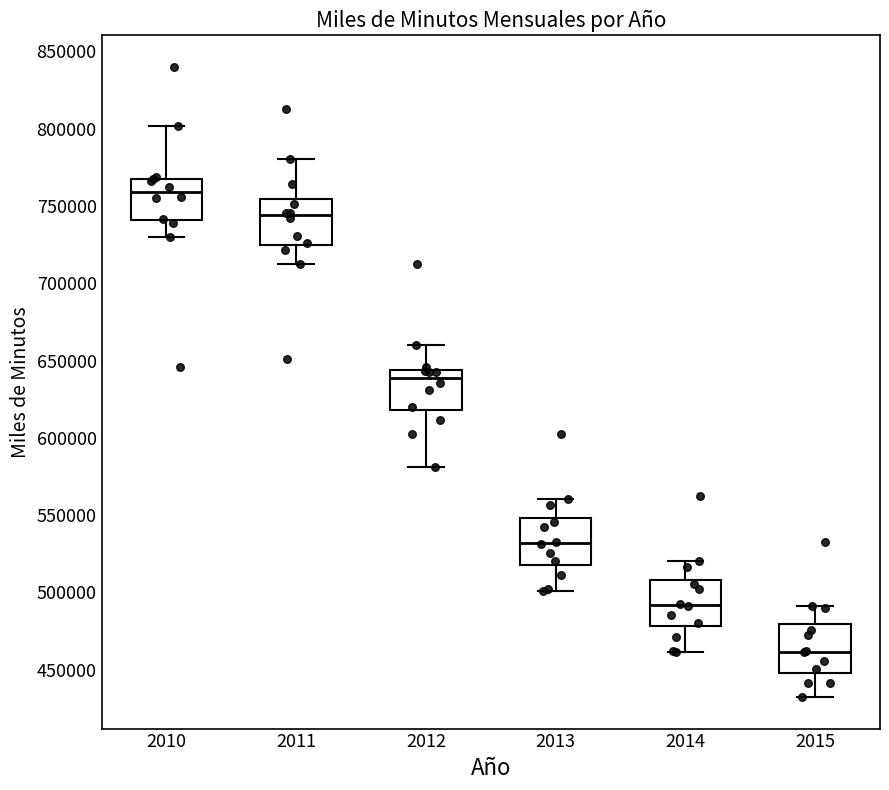

Where does the lower whisker of the box at x = 2011 end on the y-axis? The values are not printed on the chart, so give them approximately, as read against the axis.

710000